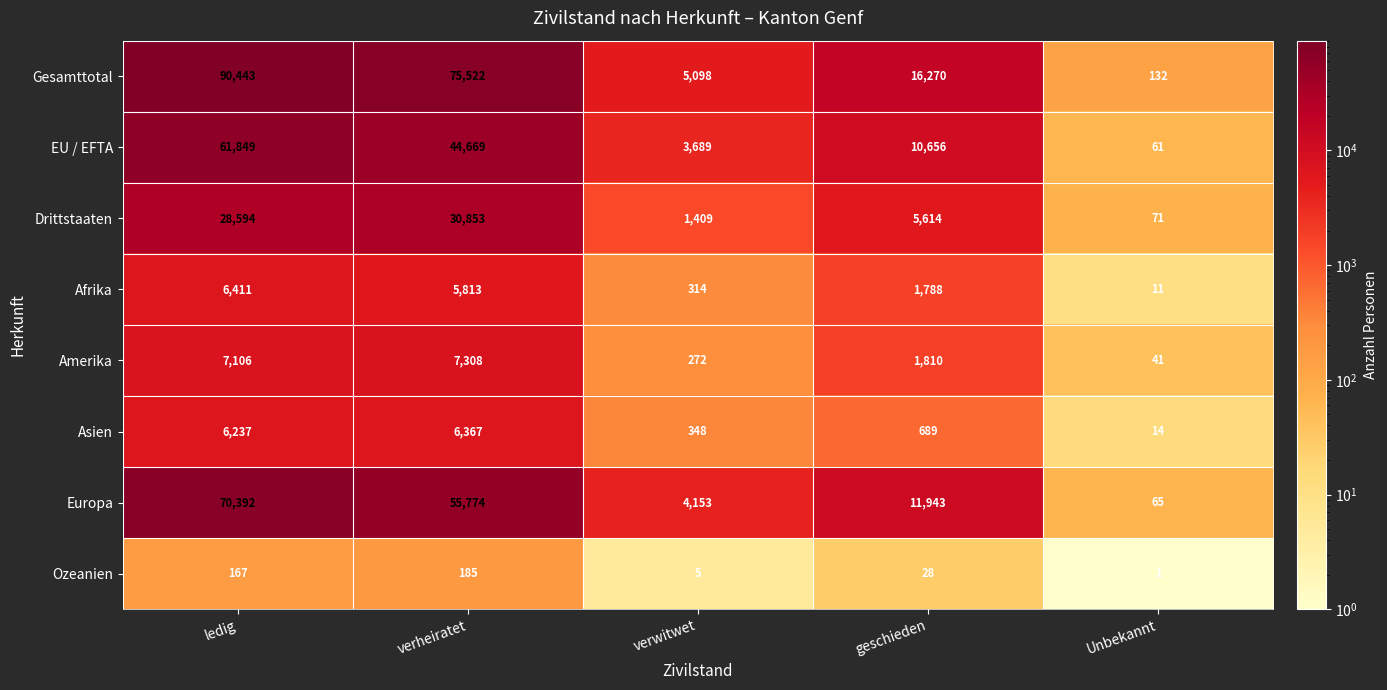

What is the lowest value of the Asien series?

14